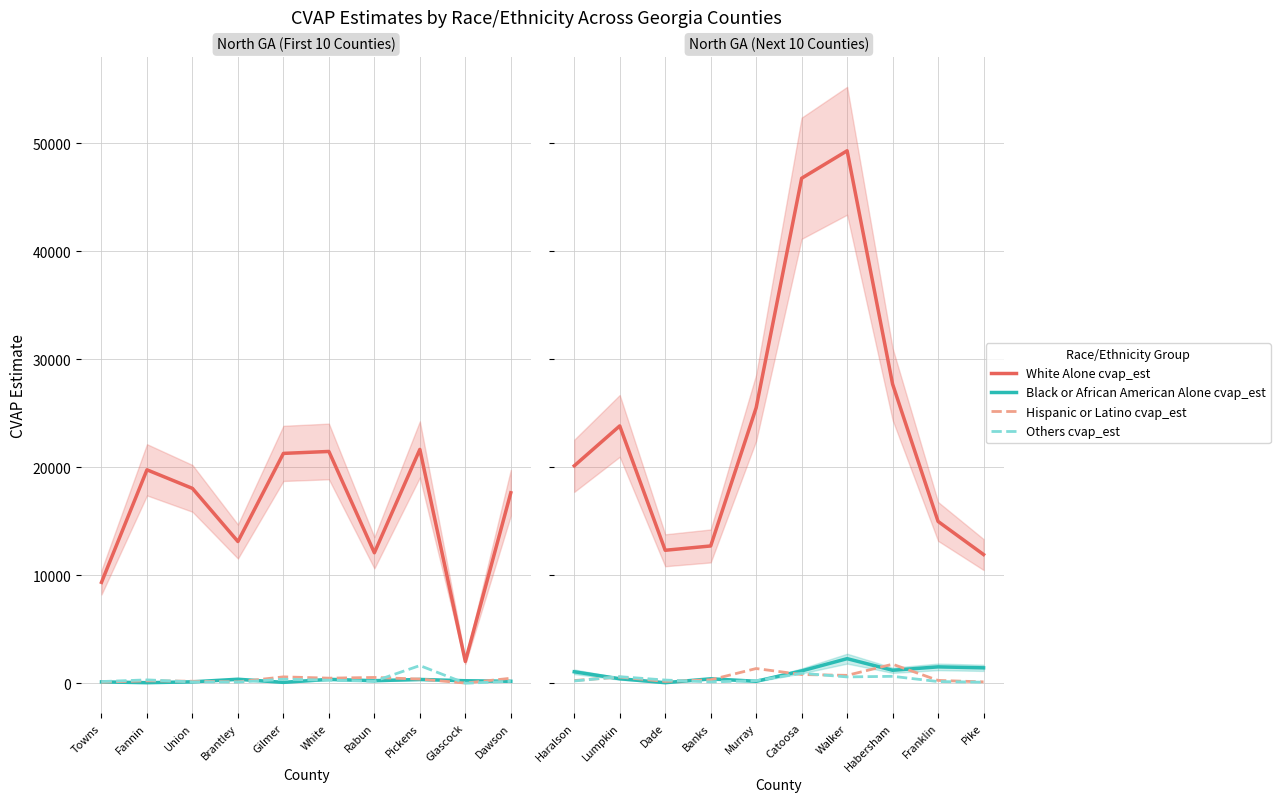

How many data points does each series have?

10